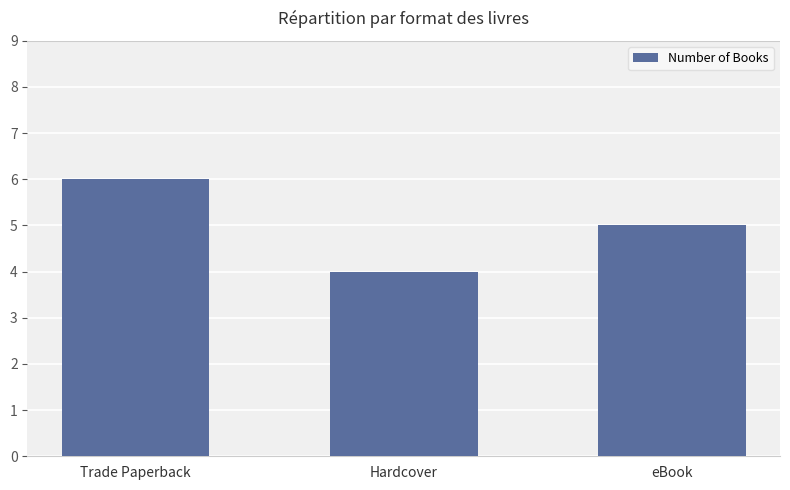

Count the values in the range 4 to 6.

3